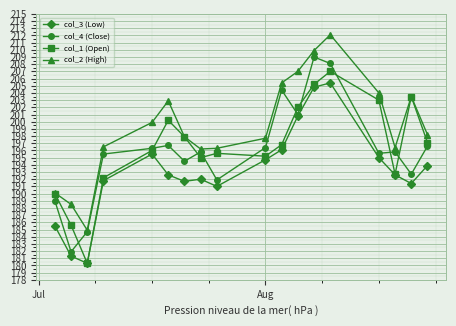

What is the value of the col_3 (Low) point at the 7th from the left?

191.7